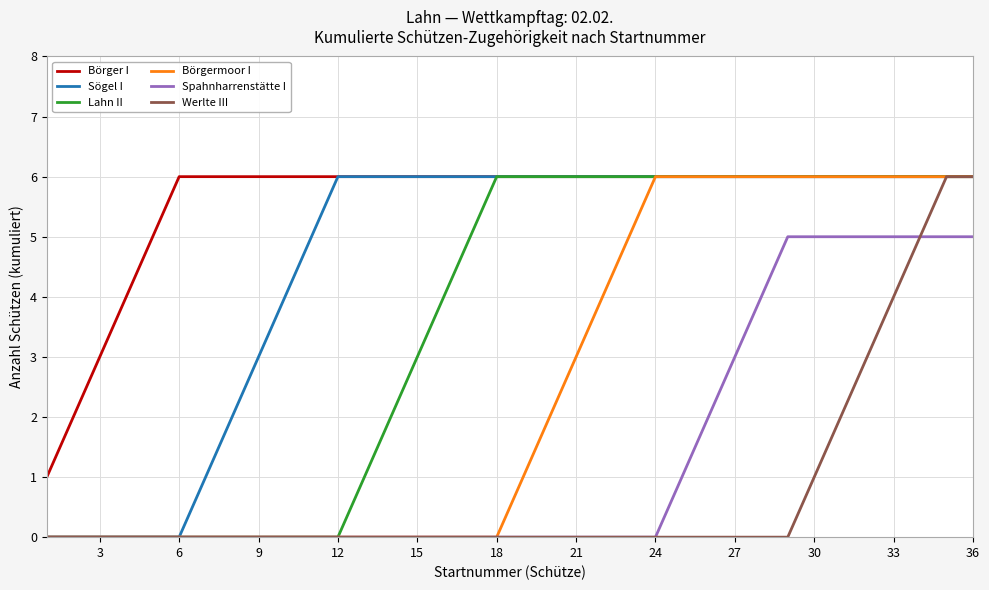

Which series has the largest total across all categories?

Börger I